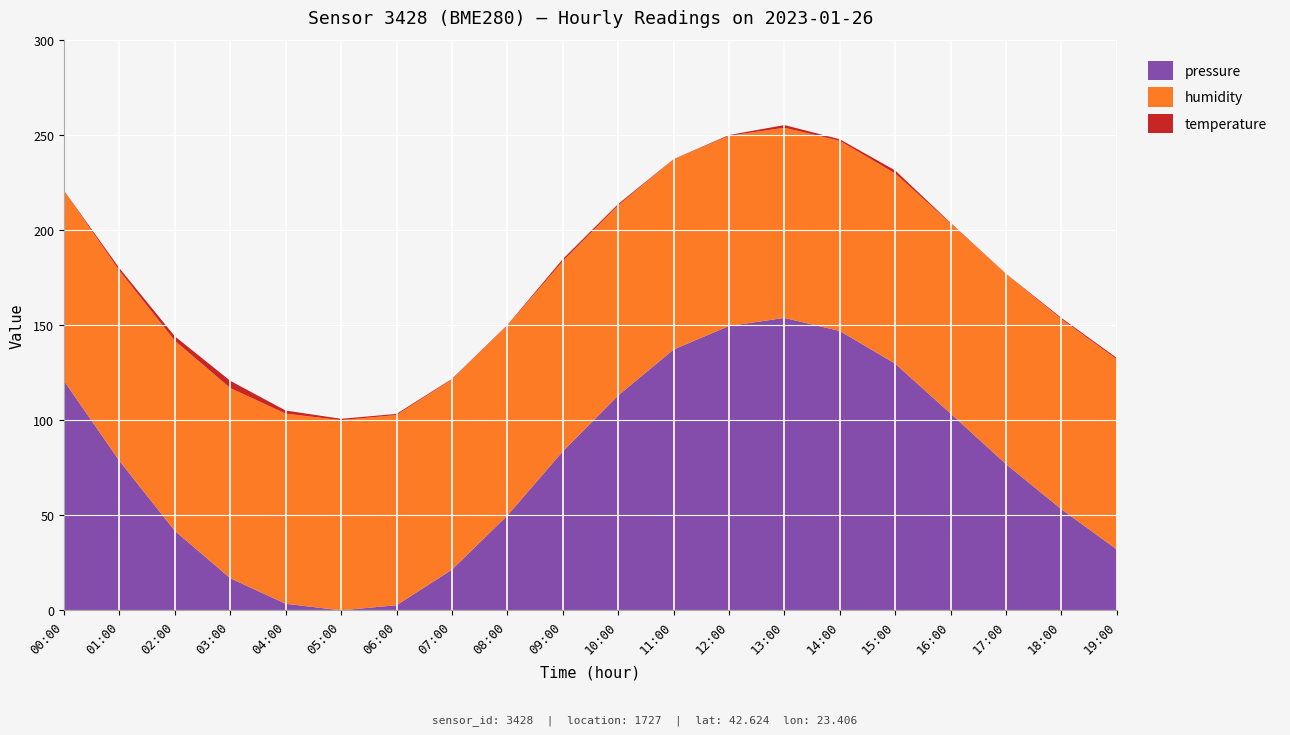

Is it true that pressure equals 6.3 at 07:00?

False